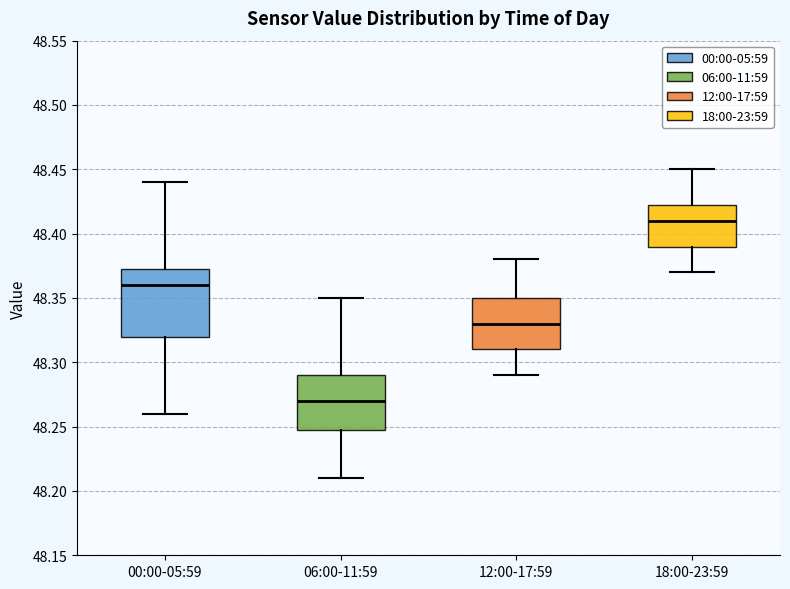

Which box has the highest median line?

18:00-23:59